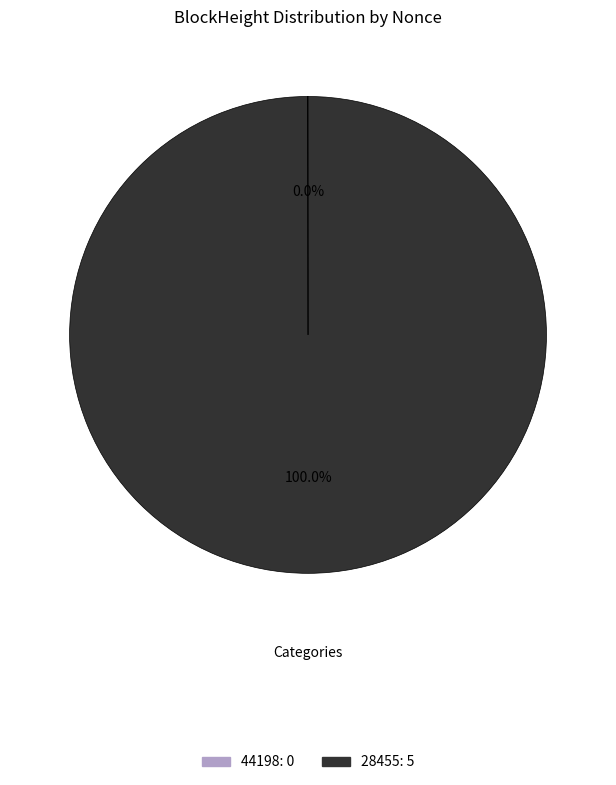

Is there a majority slice in this chart?

Yes